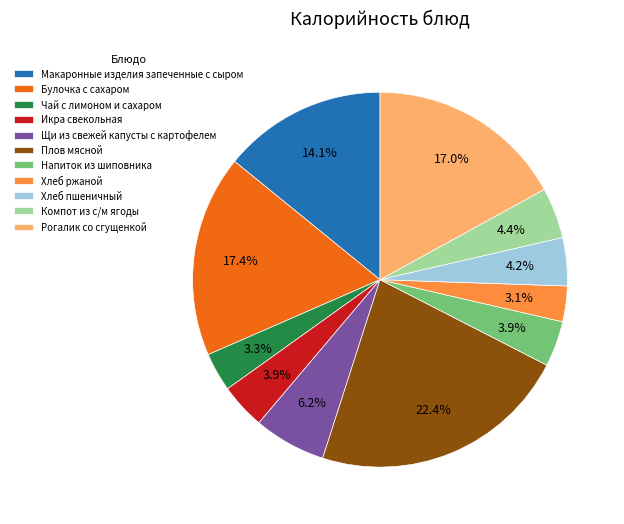

Combined, do Компот из с/м ягоды and Хлеб ржаной account for over 50%?

No